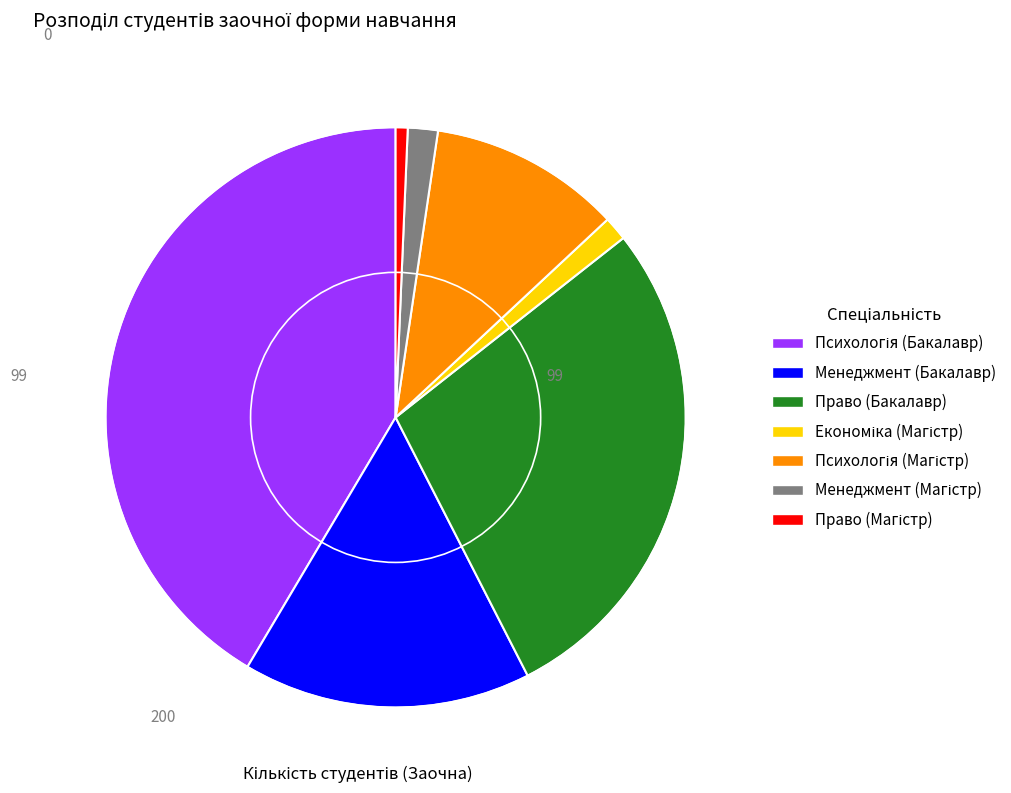

Does any single category account for the majority?

No